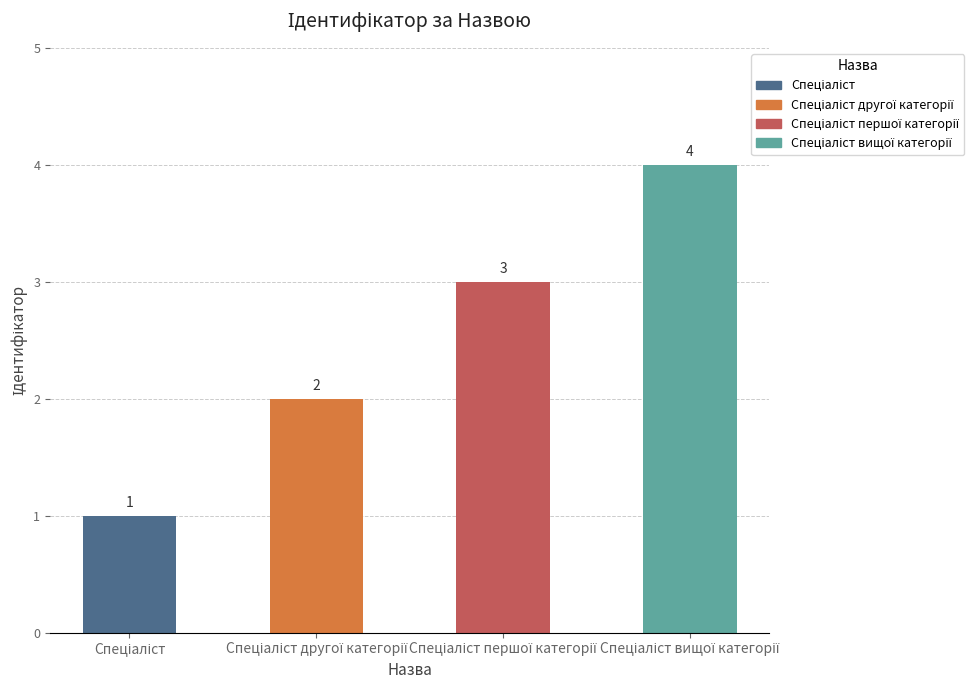

What is the maximum value shown in the chart?

4